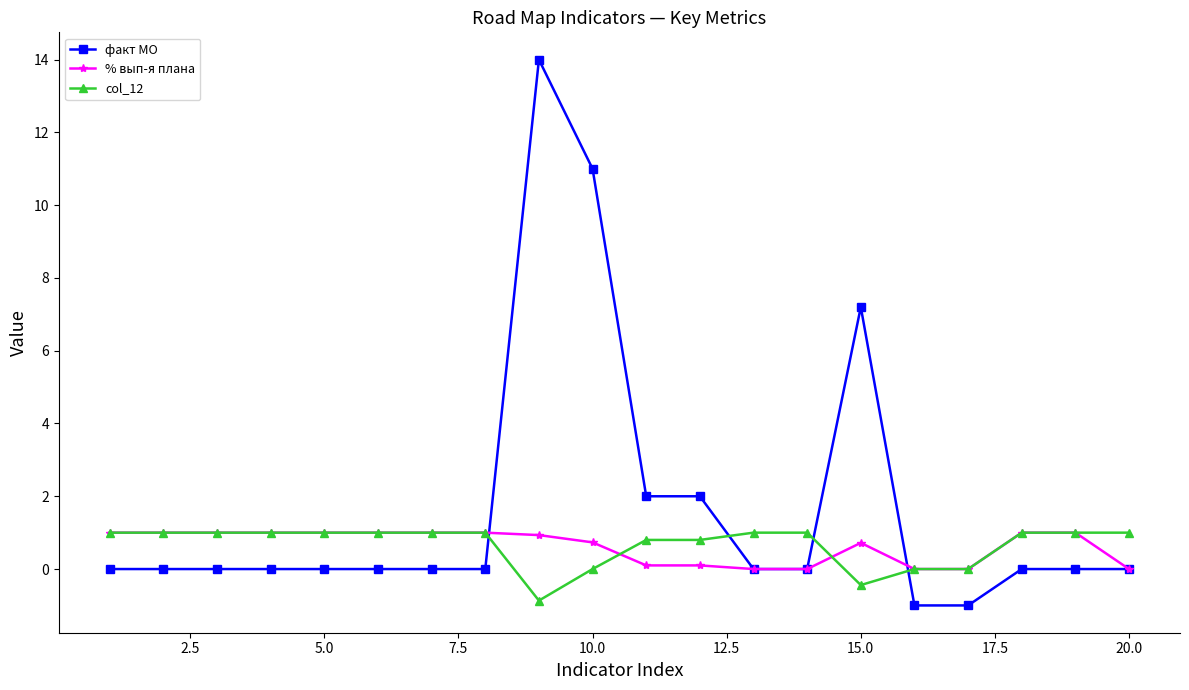

What is the value of the col_12 point at the 4th from the left?

1.0